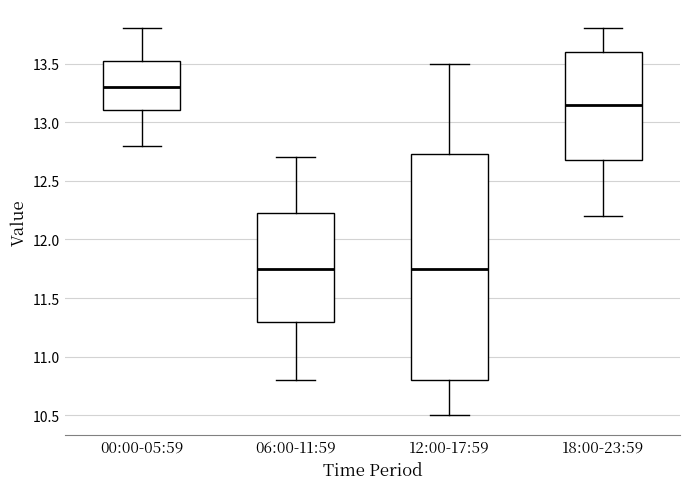

Reading left to right, read every box against the y-axis: the position of its median line, the range the box covers, and the ends of its whiskers. The values are not printed on the chart, so give them approximately, as read against the axis.

00:00-05:59: median 13.30, box 13.10 to 13.55, whiskers 12.80 to 13.80
06:00-11:59: median 11.75, box 11.30 to 12.25, whiskers 10.80 to 12.70
12:00-17:59: median 11.75, box 10.80 to 12.75, whiskers 10.50 to 13.50
18:00-23:59: median 13.15, box 12.70 to 13.60, whiskers 12.20 to 13.80